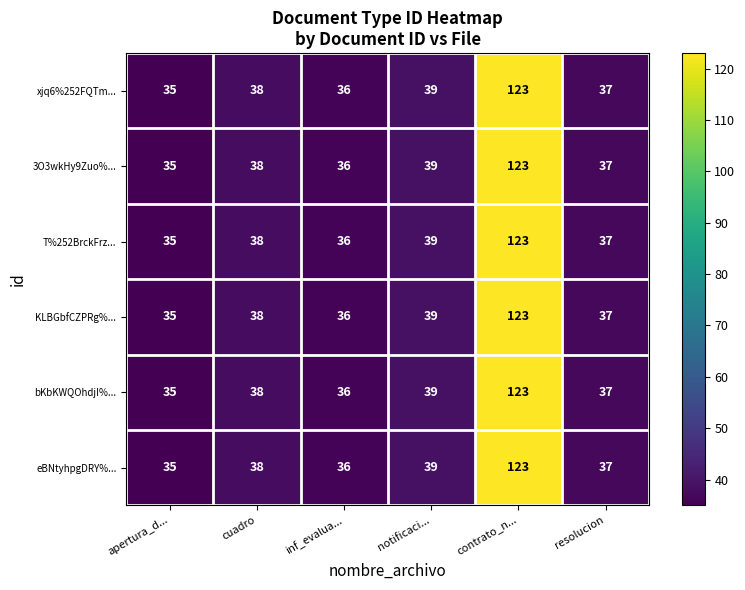

What is the average value of the KLBGbfCZPRg%... series?

51